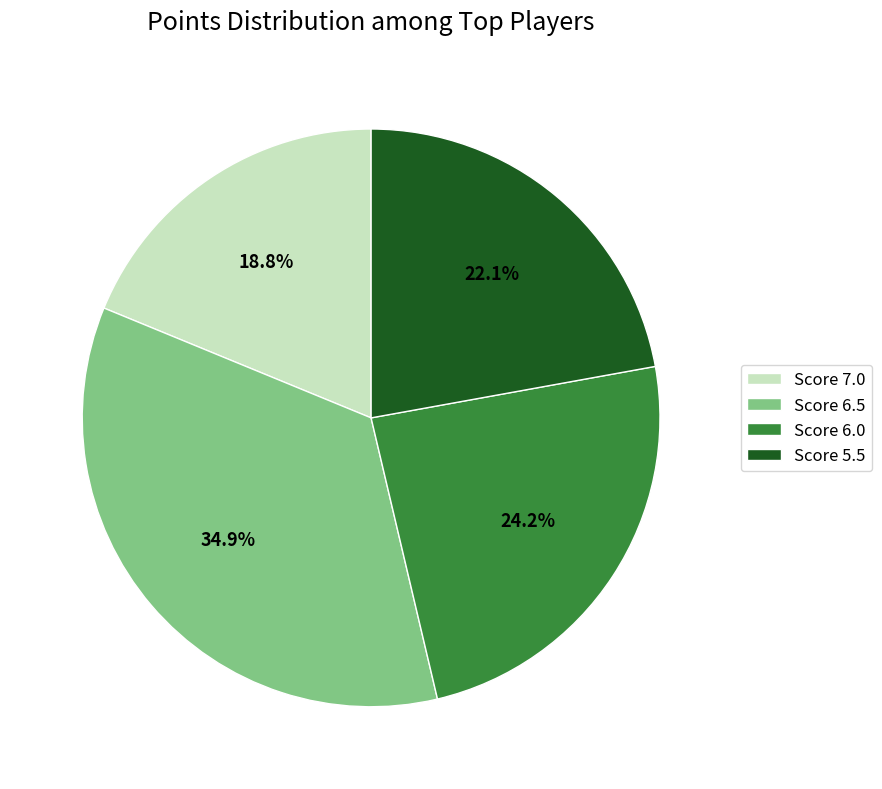

Rank the categories by value from highest to lowest.

Score 6.5, Score 6.0, Score 5.5, Score 7.0